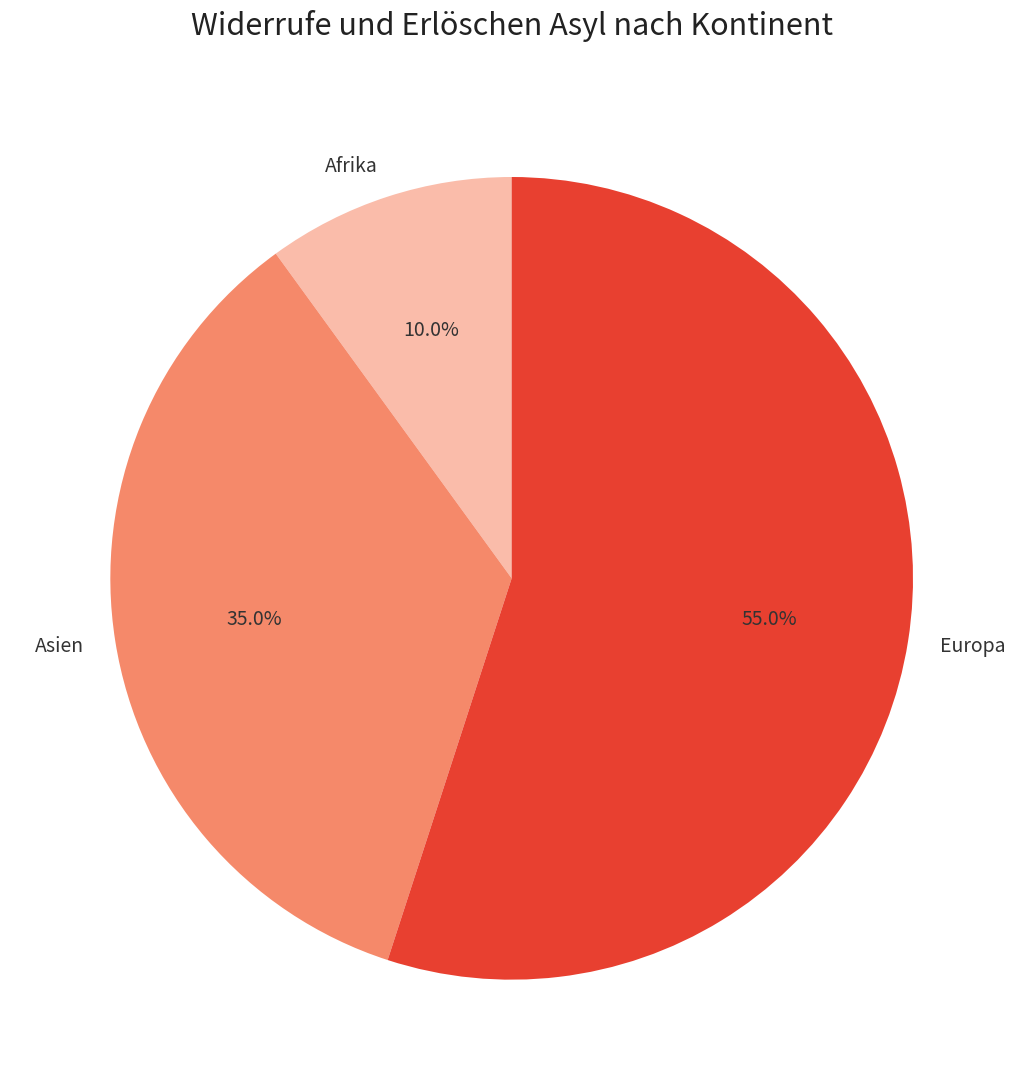

Count the number of slices in the pie.

3